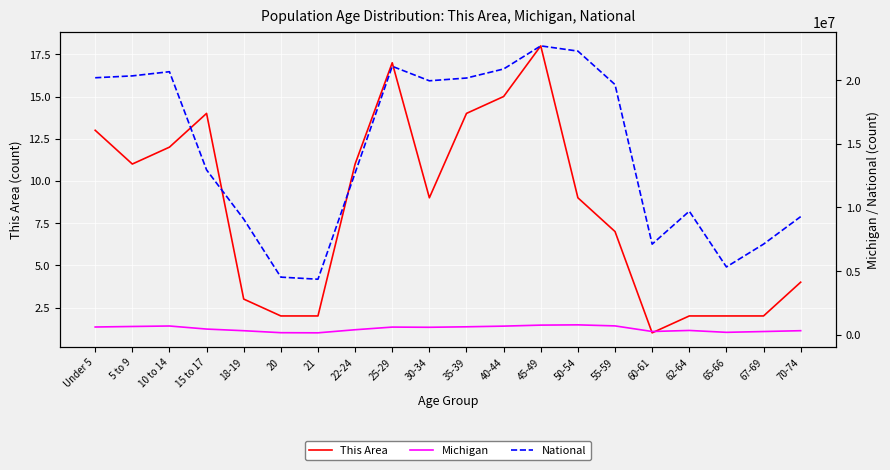

Reading left to right, what are all the values shown in this chart?

This Area: Under 5=13	5 to 9=11	10 to 14=12	15 to 17=14	18-19=3	20=2	21=2	22-24=11	25-29=17	30-34=9	35-39=14	40-44=15	45-49=18	50-54=9	55-59=7	60-61=1	62-64=2	65-66=2	67-69=2	70-74=4
Michigan: Under 5=596286	5 to 9=637784	10 to 14=675216	15 to 17=434782	18-19=304817	20=149350	21=138484	22-24=381238	25-29=589583	30-34=574566	35-39=612493	40-44=665481	45-49=744581	50-54=765452	55-59=683186	60-61=243067	62-64=325744	65-66=177313	67-69=241312	70-74=306084
National: Under 5=20201362	5 to 9=20348657	10 to 14=20677194	15 to 17=12954254	18-19=9086089	20=4519129	21=4354294	22-24=12712576	25-29=21101849	30-34=19962099	35-39=20179642	40-44=20890964	45-49=22708591	50-54=22298125	55-59=19664805	60-61=7113727	62-64=9704197	65-66=5319902	67-69=7115361	70-74=9278166